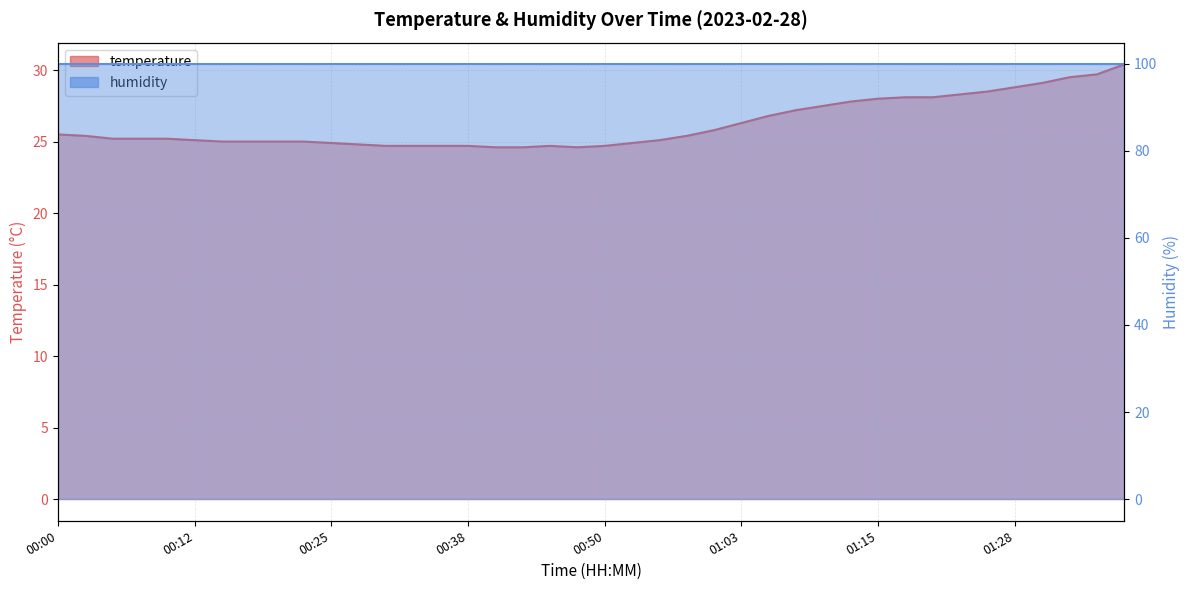

How many values are below 25?

12